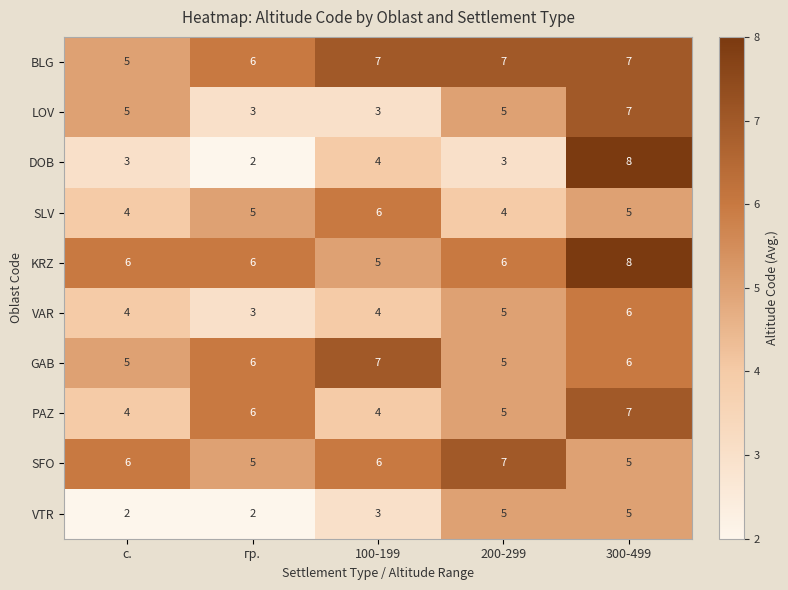

At which category is the sum across all series the highest?

300-499